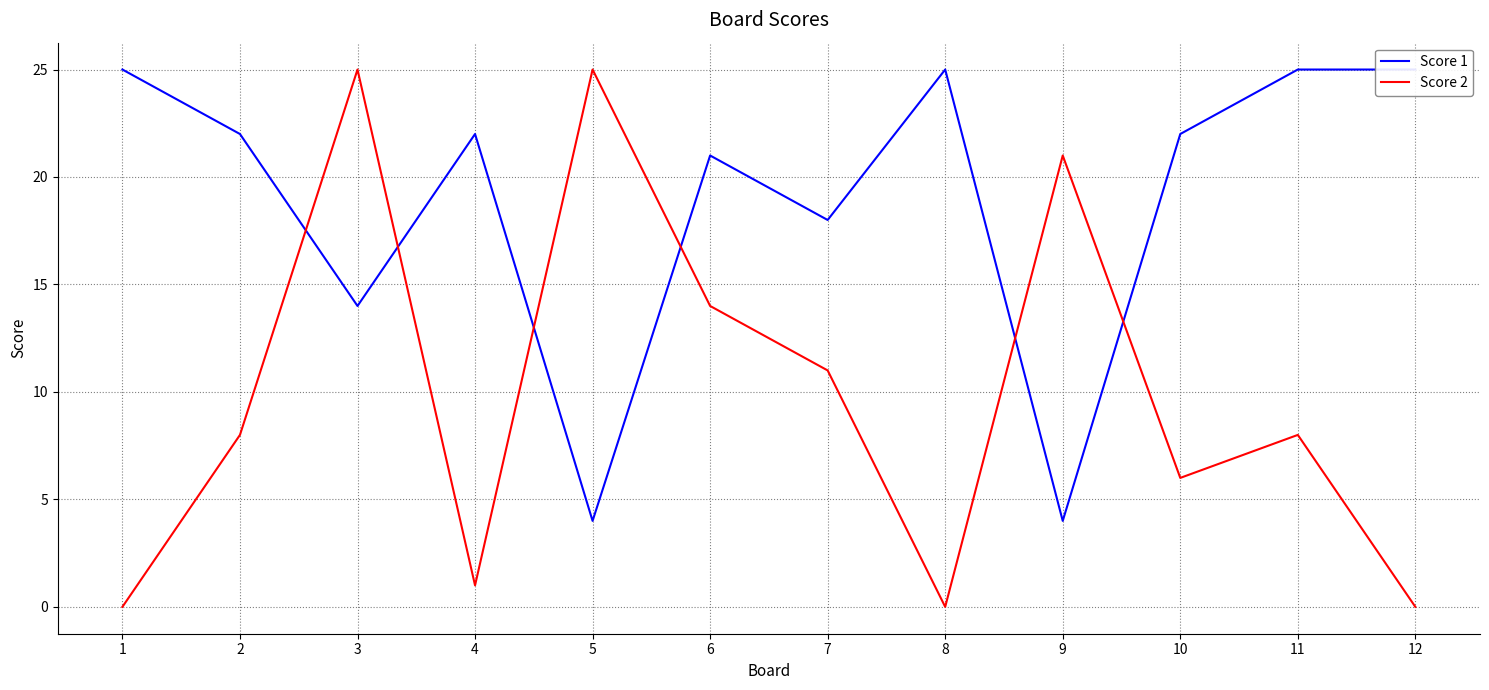

Where is Score 1 nearest to the value 14?

3